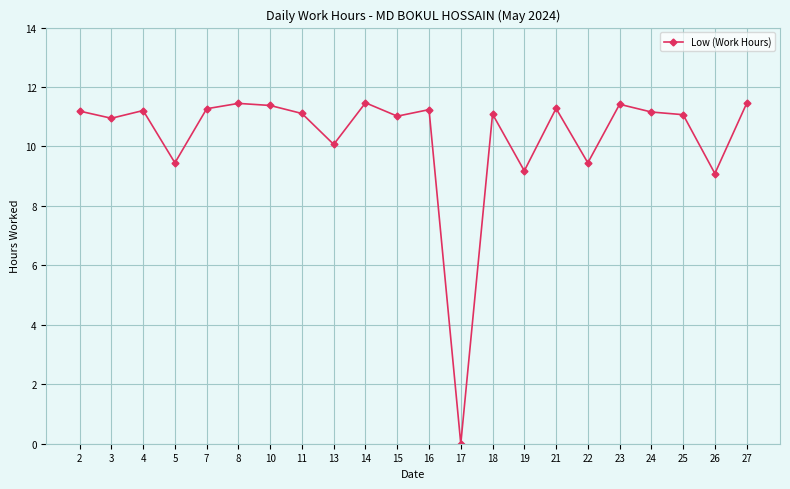

Which label corresponds to the smallest value in the chart?

17